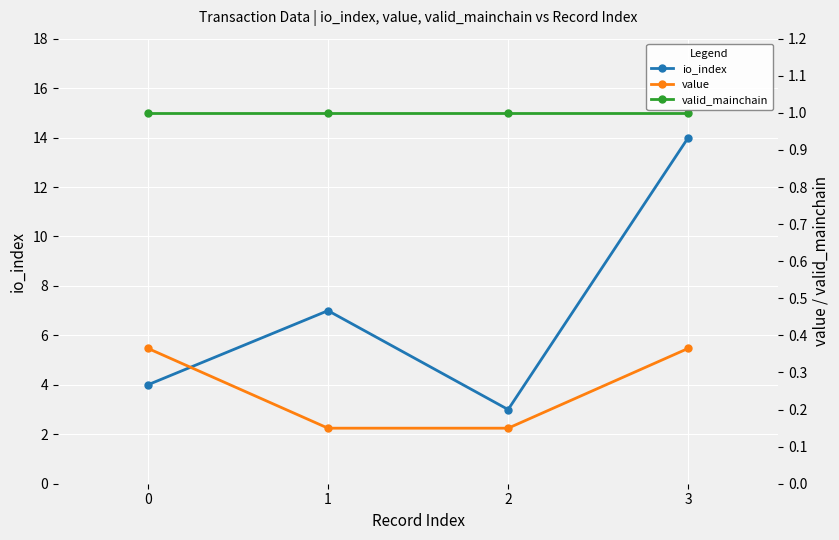

What is the minimum value for io_index?

3.0